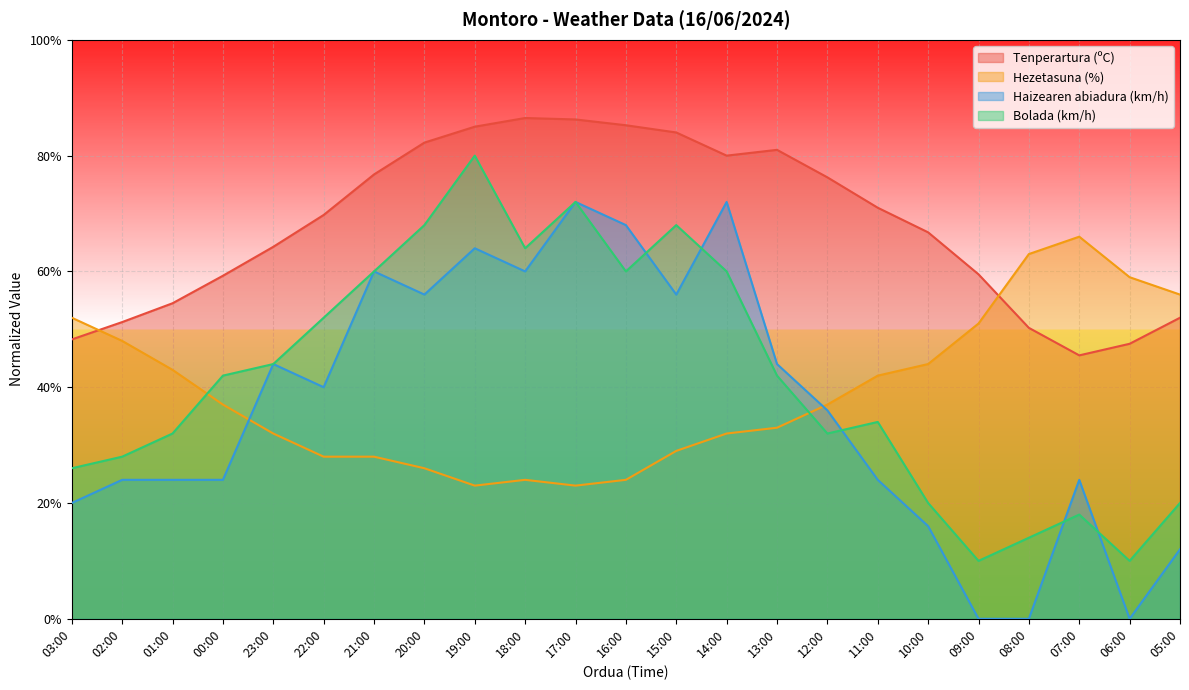

True or false: Haizearen abiadura (km/h) has more than 2 interior local peaks.

True